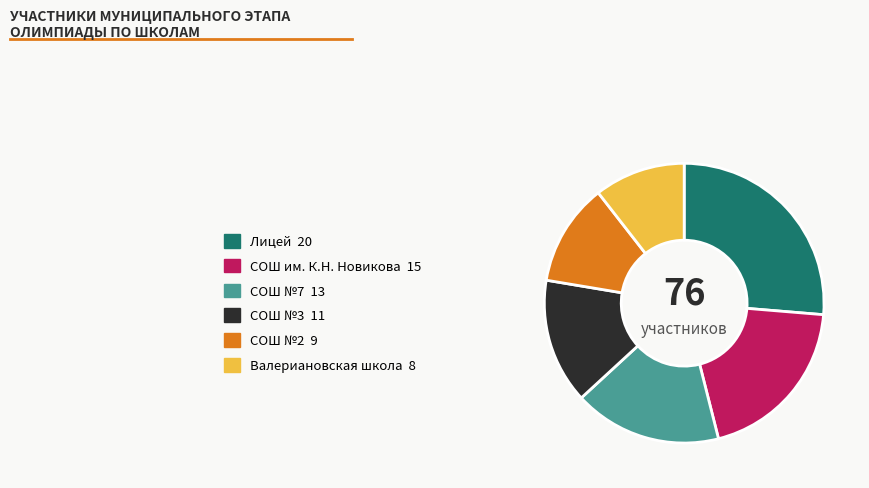

Is there any slice that represents more than half of the pie?

No